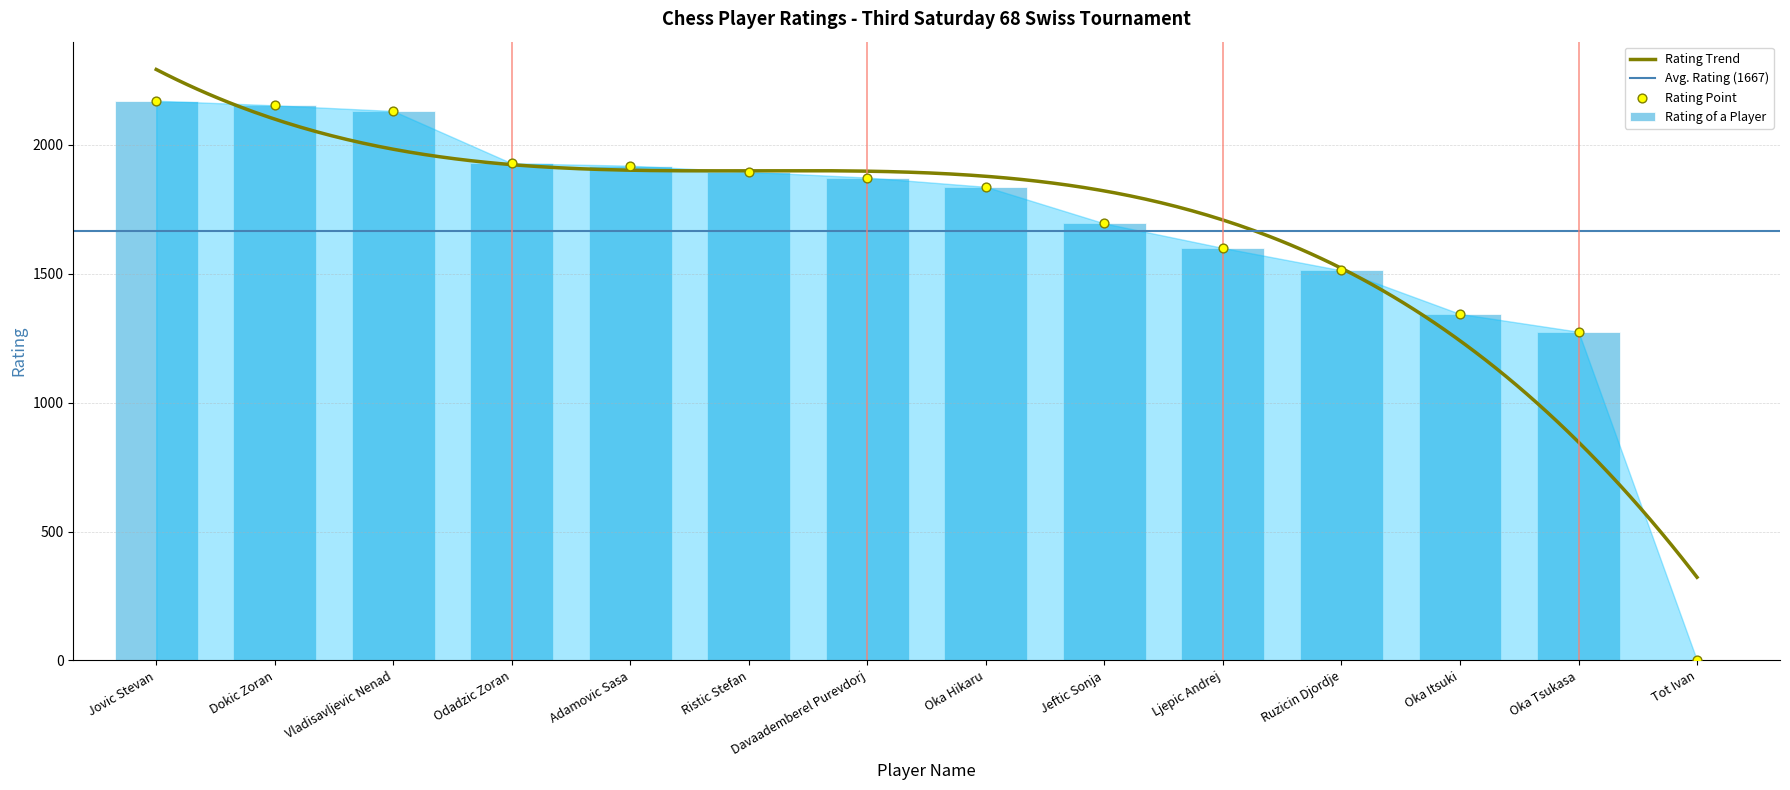

Between Oka Itsuki and Odadzic Zoran, which is larger?

Odadzic Zoran